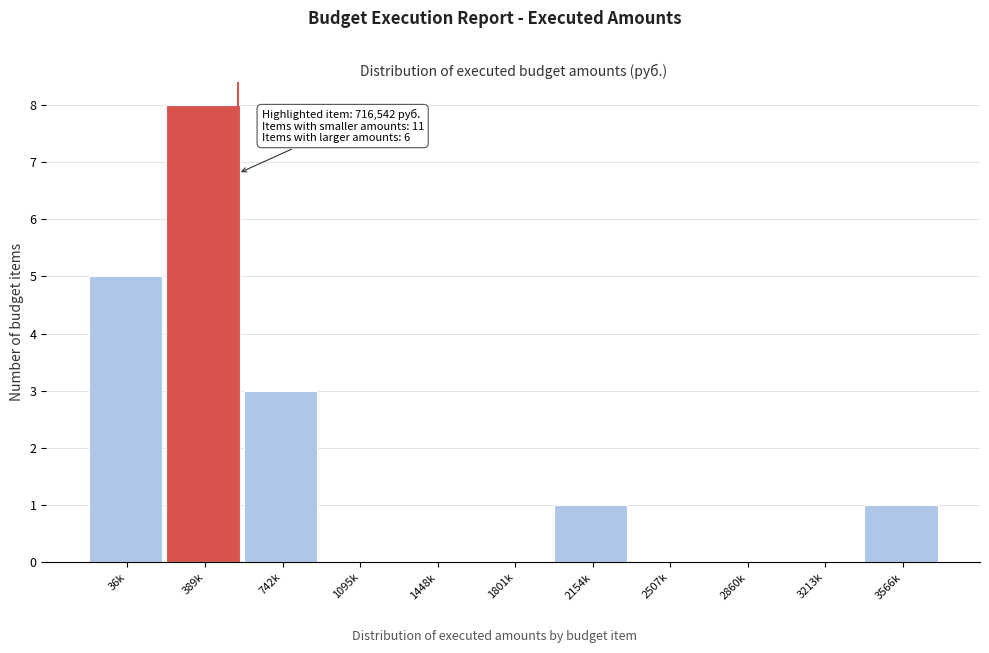

Reading left to right, what are all the values shown in this chart?

36k=5	389k=8	742k=3	1095k=0	1448k=0	1801k=0	2154k=1	2507k=0	2860k=0	3213k=0	3566k=1